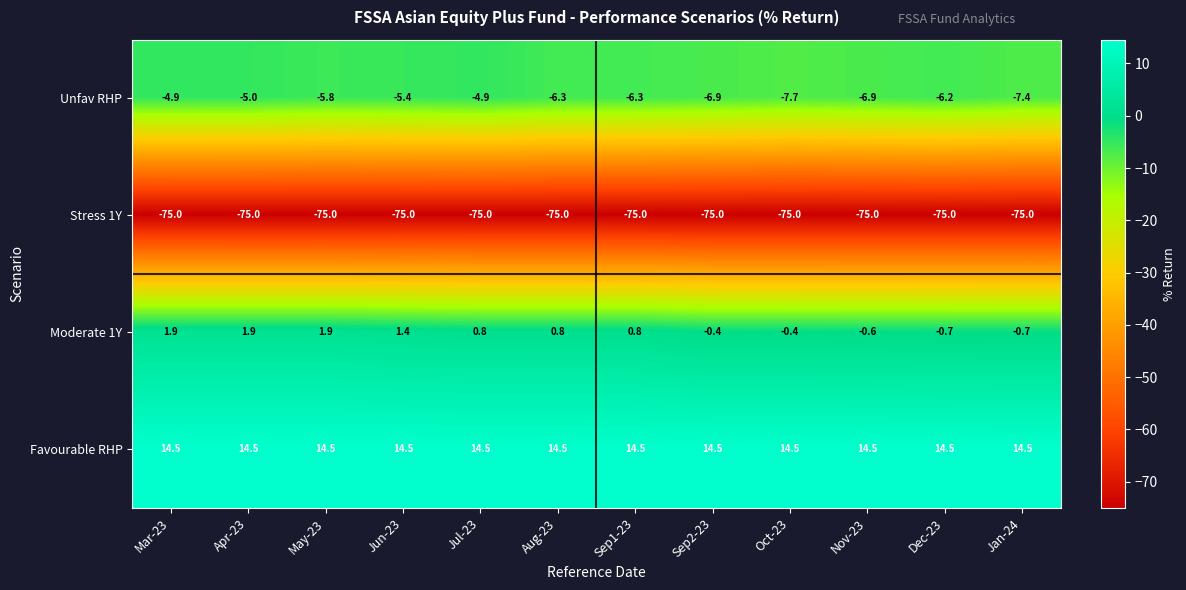

At Mar-23, list the series in order from smallest to largest.

Stress 1Y, Unfav RHP, Moderate 1Y, Favourable RHP